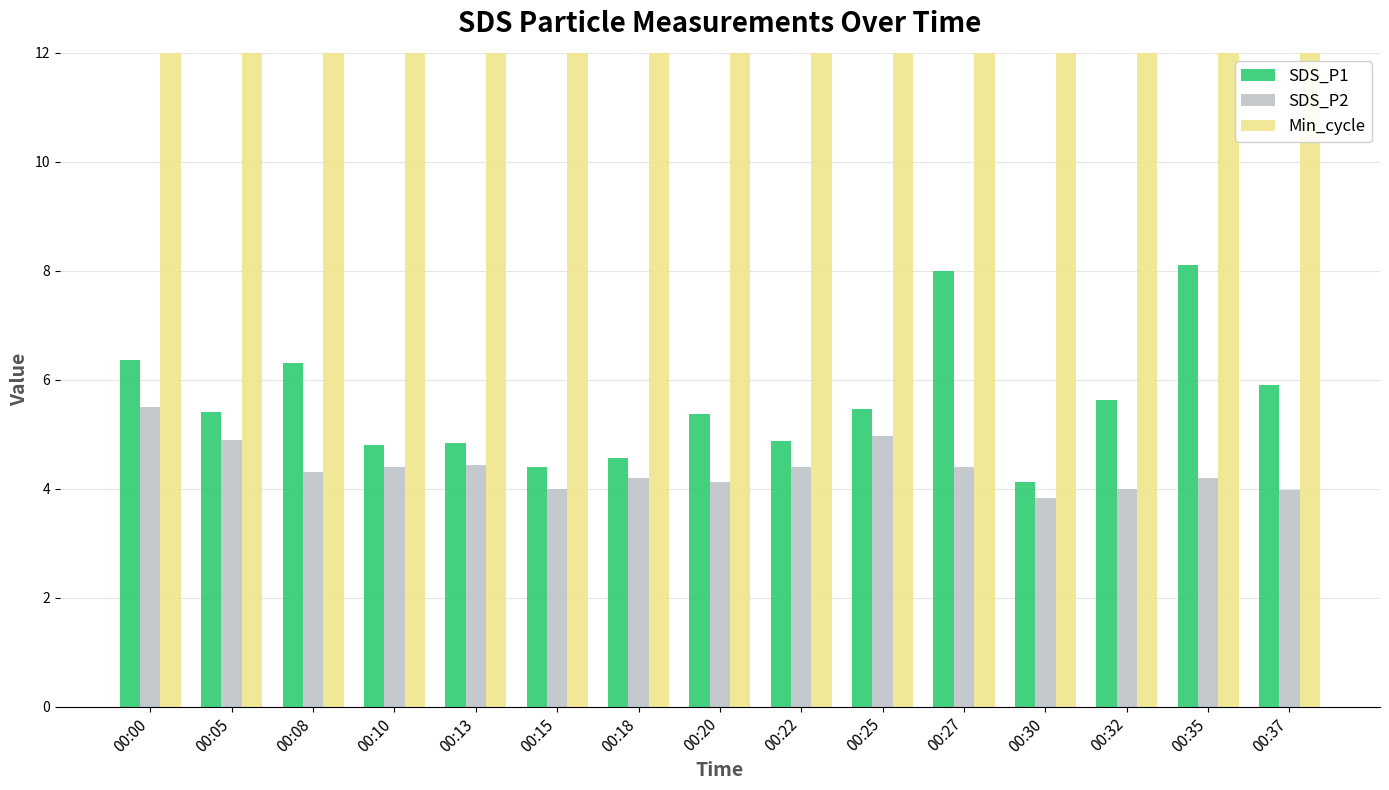

Reading left to right, list all the values displayed in this chart.

SDS_P1: 6.4	5.4	6.3	4.8	4.8	4.4	4.6	5.4	4.9	5.5	8.0	4.1	5.6	8.1	5.9
SDS_P2: 5.5	4.9	4.3	4.4	4.4	4.0	4.2	4.1	4.4	5.0	4.4	3.8	4.0	4.2	4.0
Min_cycle: 28.0	28.0	28.0	28.0	28.0	28.0	28.0	28.0	28.0	28.0	28.0	28.0	28.0	28.0	28.0